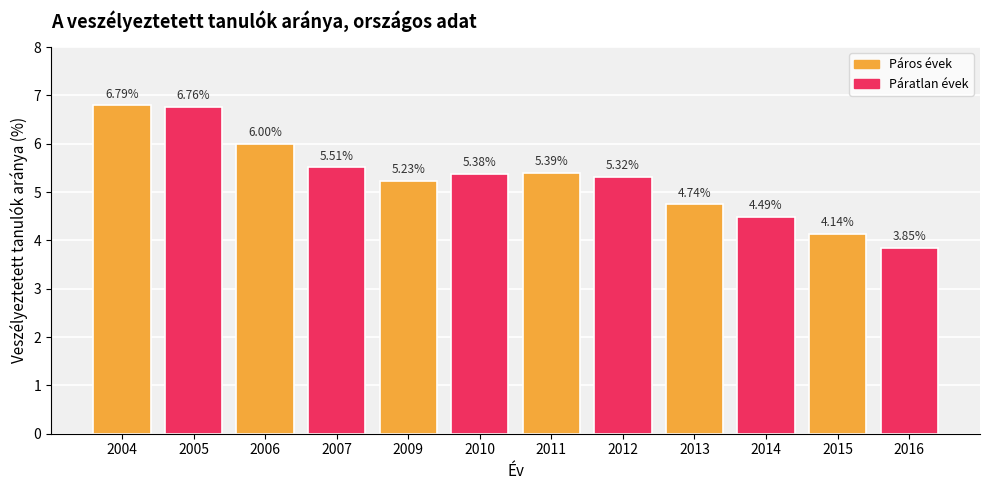

The chart shows a value of 5.3 at 2012. True or false?

True